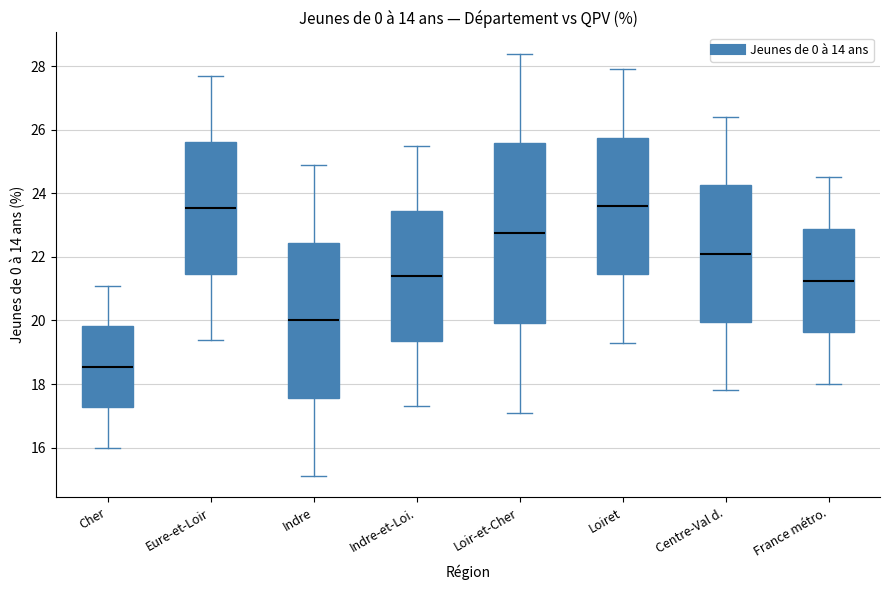

Where is the lower edge of the box for Loir-et-Cher on the y-axis? The values are not printed on the chart, so give them approximately, as read against the axis.

20.0